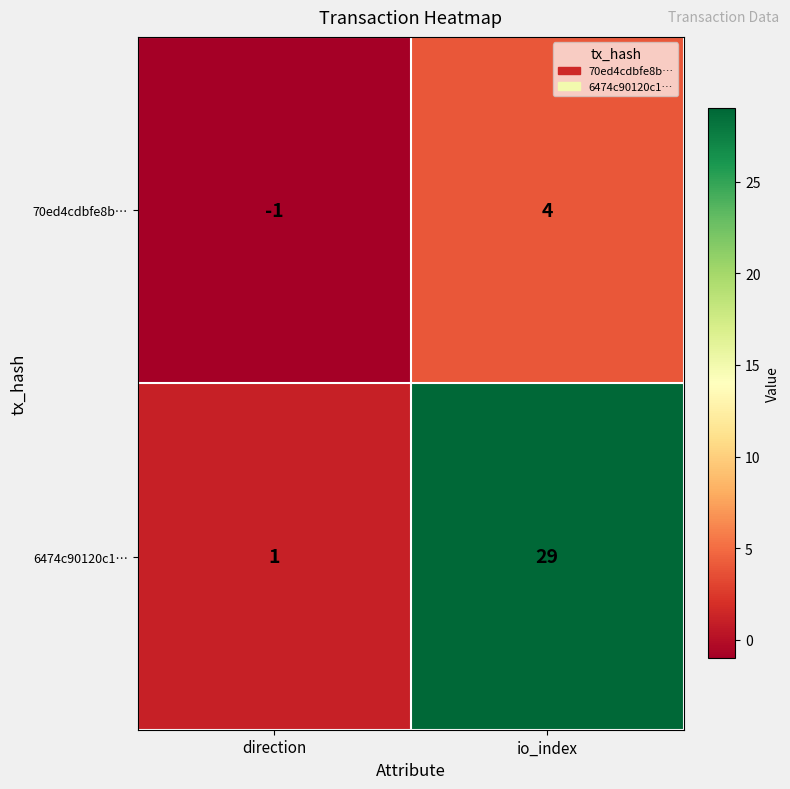

Which series has the widest spread of values?

6474c90120c1…